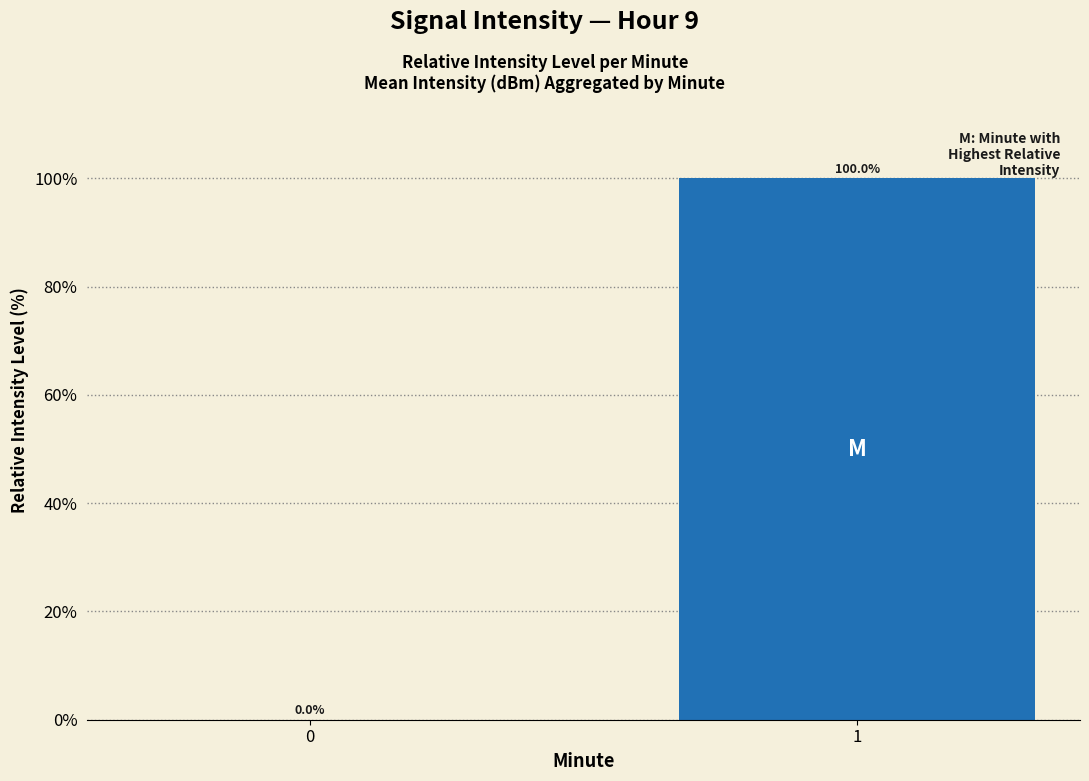

What is the sum of all values?

100